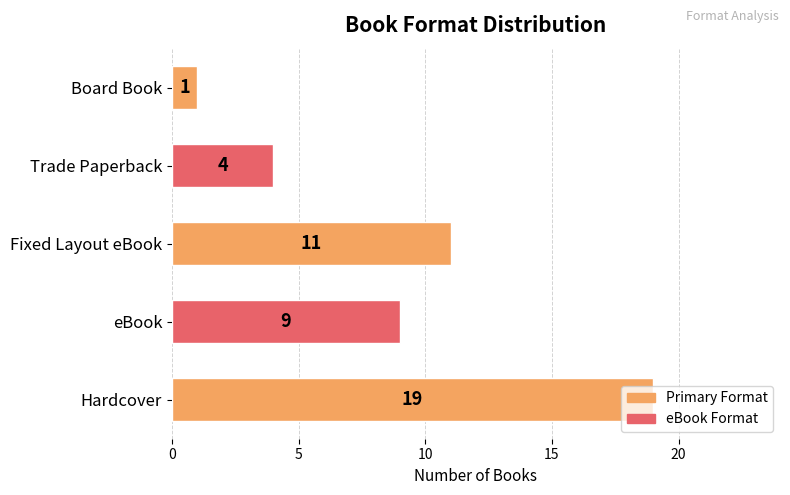

What is the difference between the maximum and second lowest values?

15